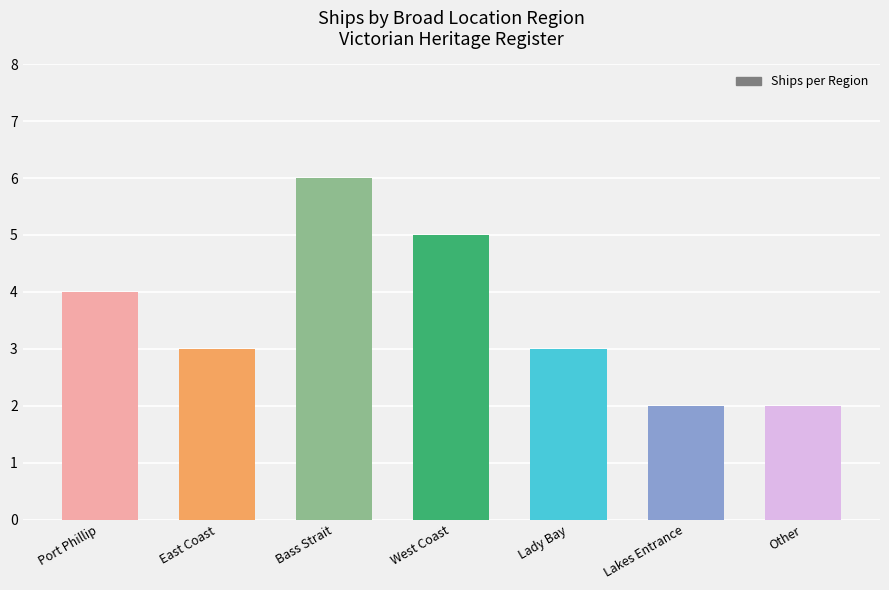

What is the label of the 1st bar from the right?

Other